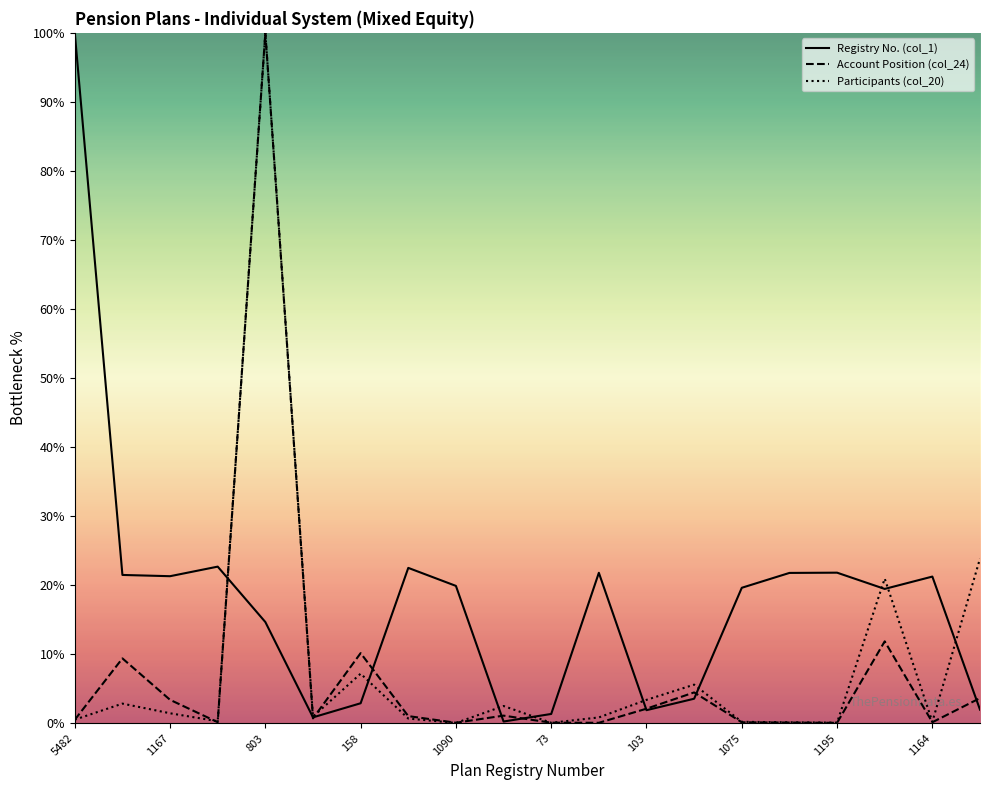

True or false: col_1 and col_24 cross at least once.

True